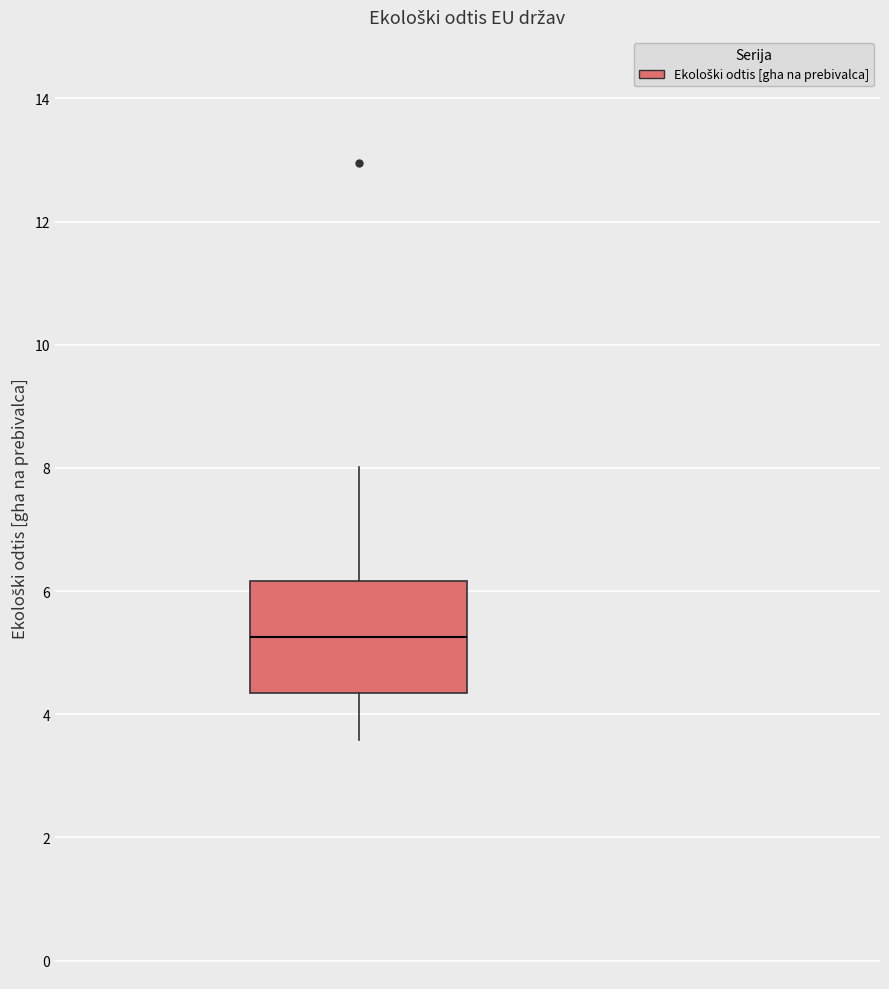

Read this box plot against the y-axis: the position of the median line, the range covered by the box, and the ends of both whiskers. The values are not printed on the chart, so give them approximately, as read against the axis.

median 5.2, box 4.4 to 6.2, whiskers 3.6 to 8.0